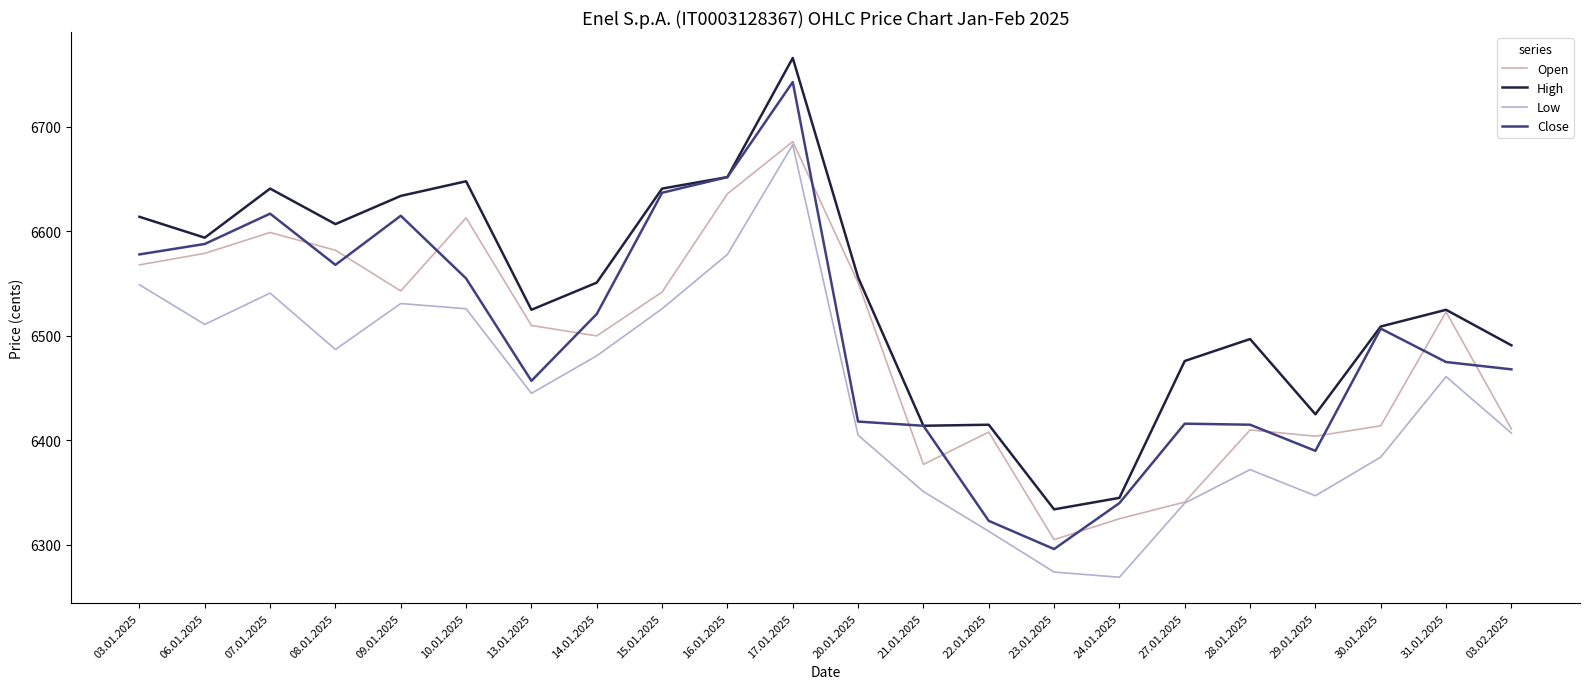

Which series changed the most between 23.01.2025 and 03.02.2025?

Close